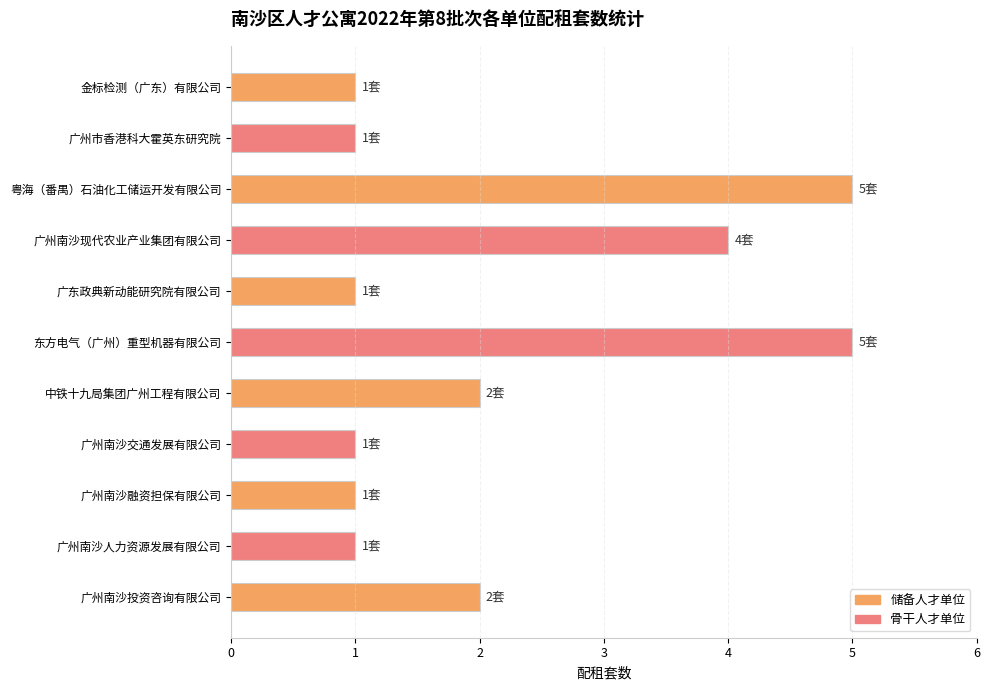

How many categories are shown in the chart?

11